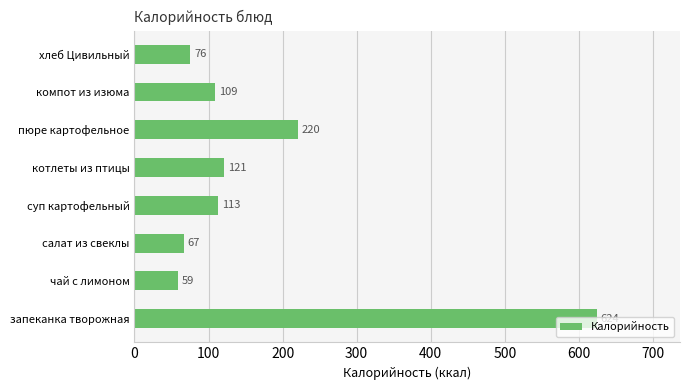

Between пюре картофельное and чай с лимоном, which is larger?

пюре картофельное